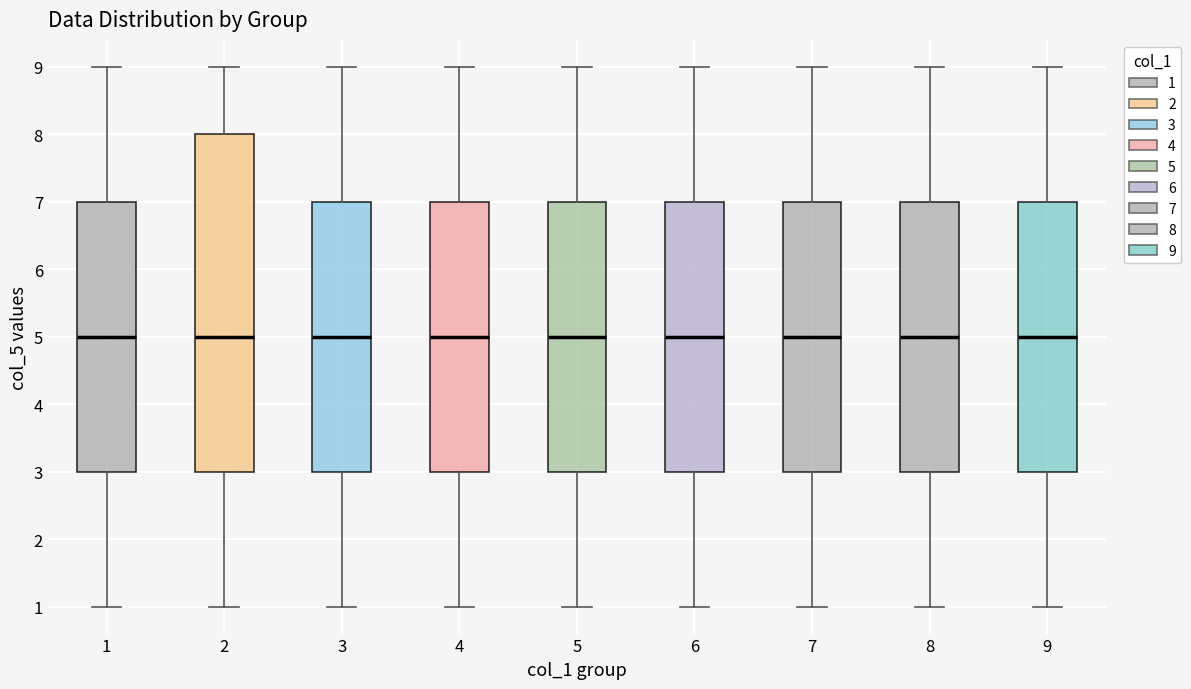

Where does the upper whisker of the box at x = 3 end on the y-axis? The values are not printed on the chart, so give them approximately, as read against the axis.

9